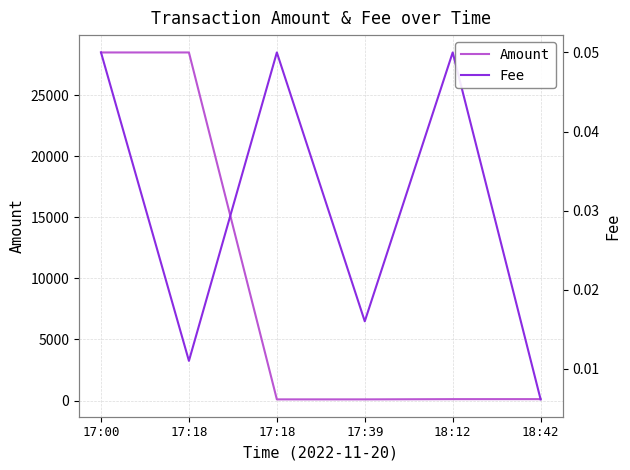

True or false: Amount has more than 0 interior local peaks.

True